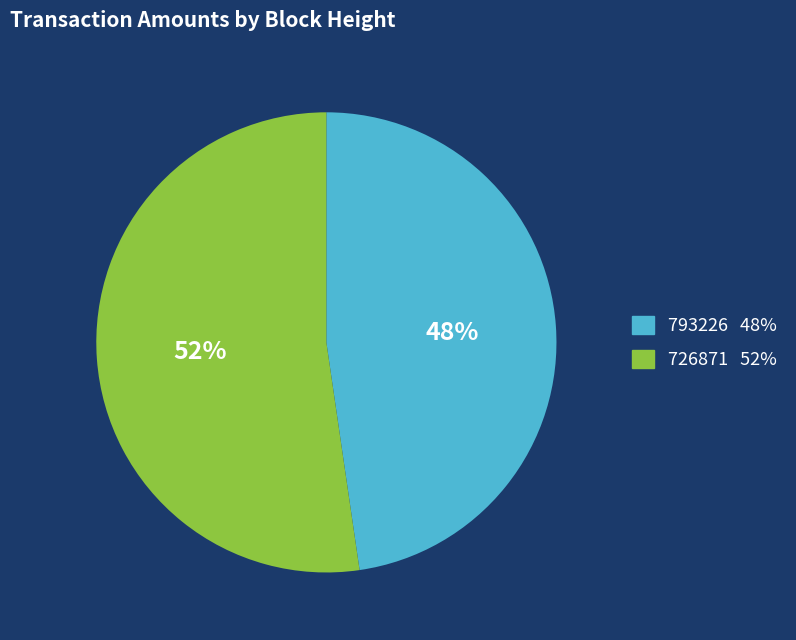

What percentage is the 726871 slice, to the nearest percent?

52%